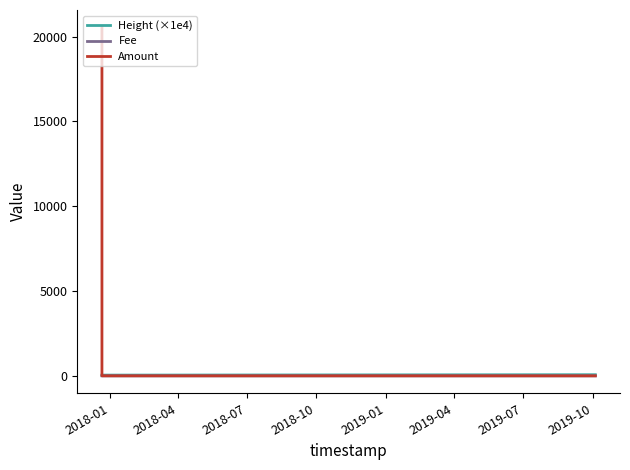

Which series has the largest total across all categories?

Amount